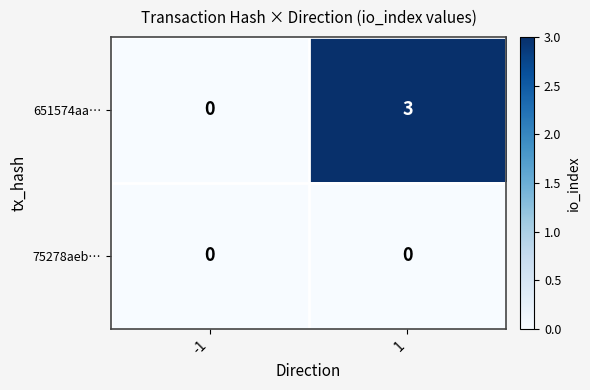

What is the maximum value for 651574aa…?

3